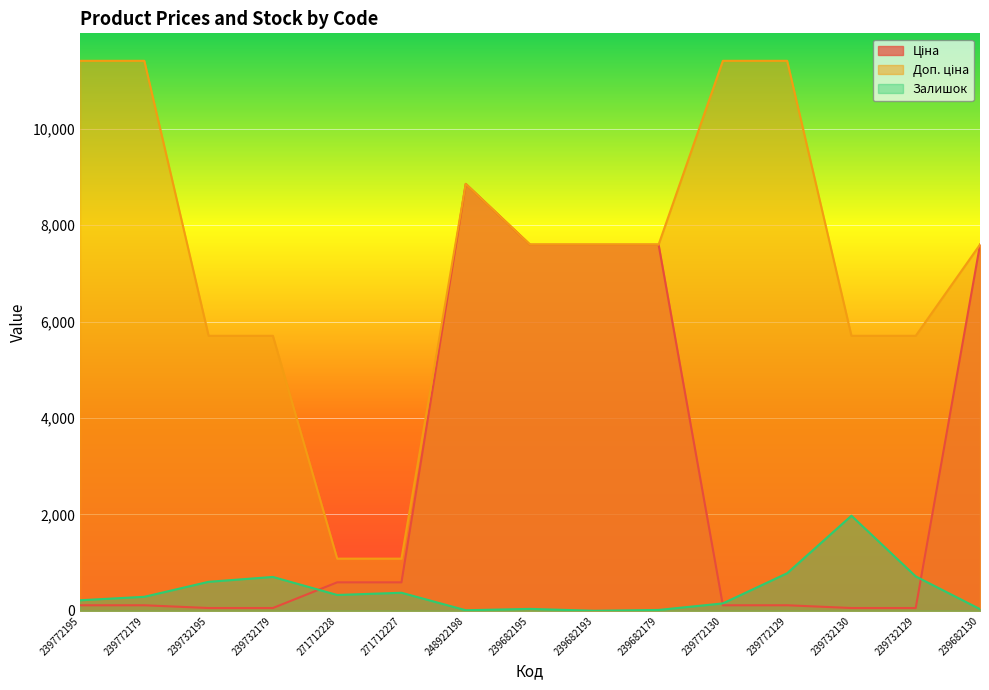

The Доп. ціна series shows 11410.0 at 239772130. True or false?

True